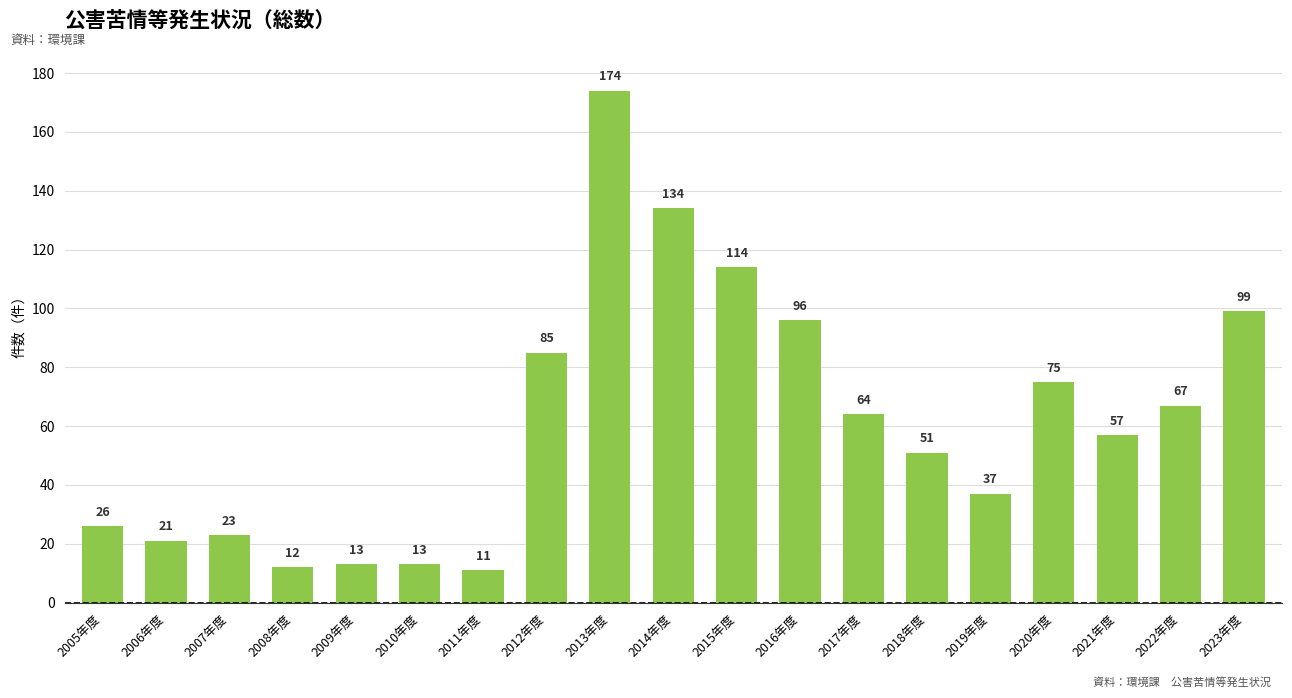

The value at 2009年度 is 13. True or false?

True